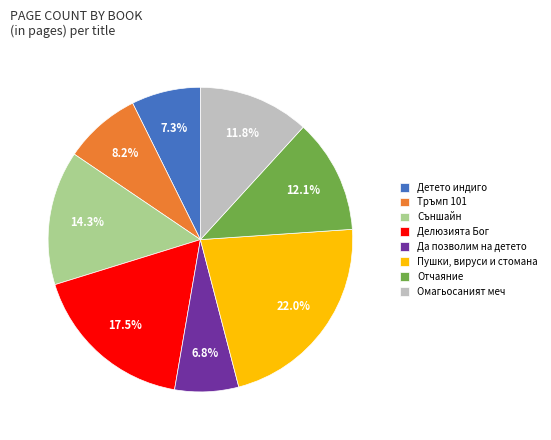

What percentage is the Пушки, вируси и стомана slice, to the nearest percent?

22%